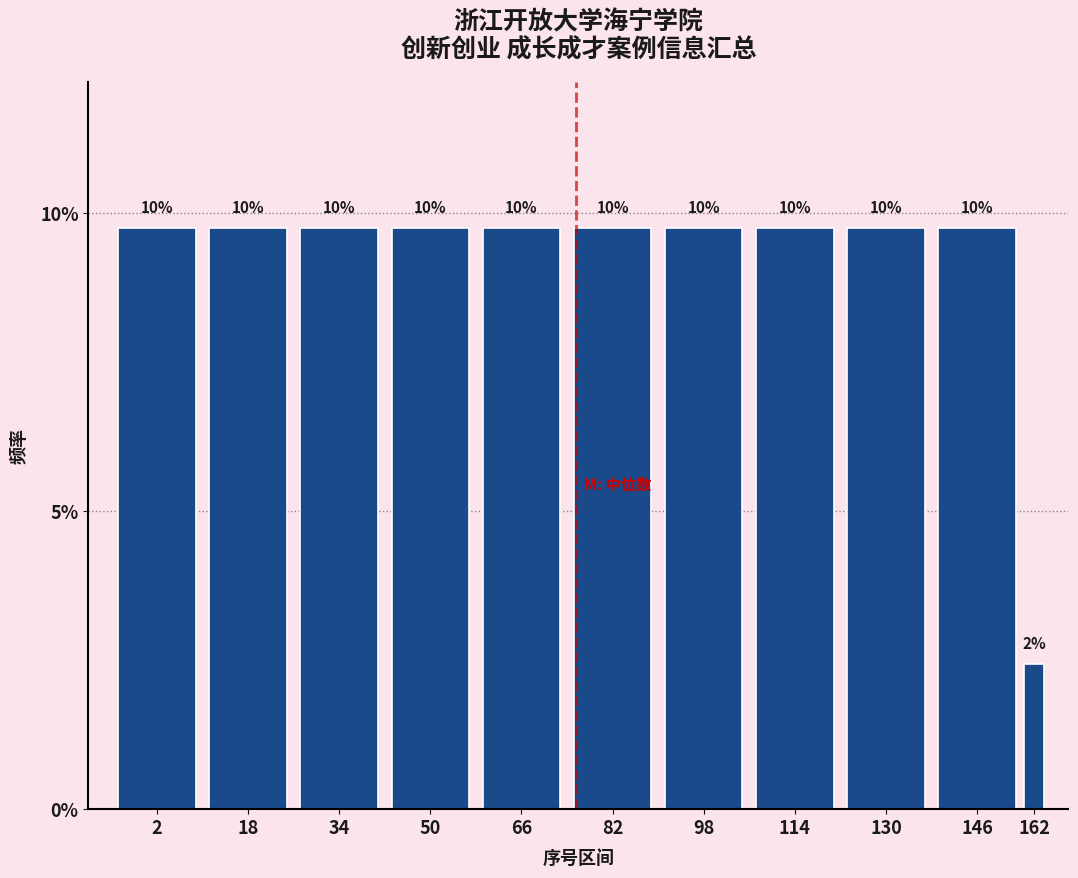

Are the bars horizontal?

No